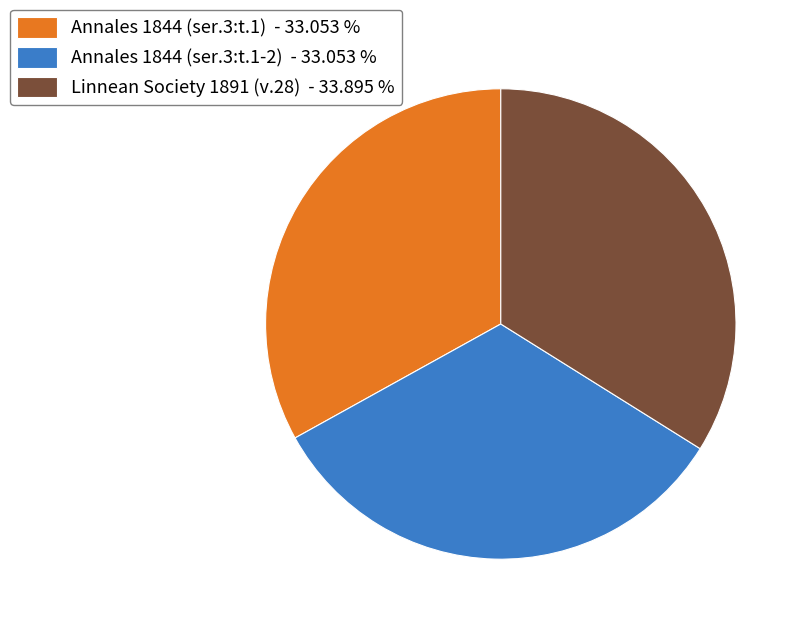

Which category has the biggest portion of the pie?

Linnean Society 1891 (v.28)